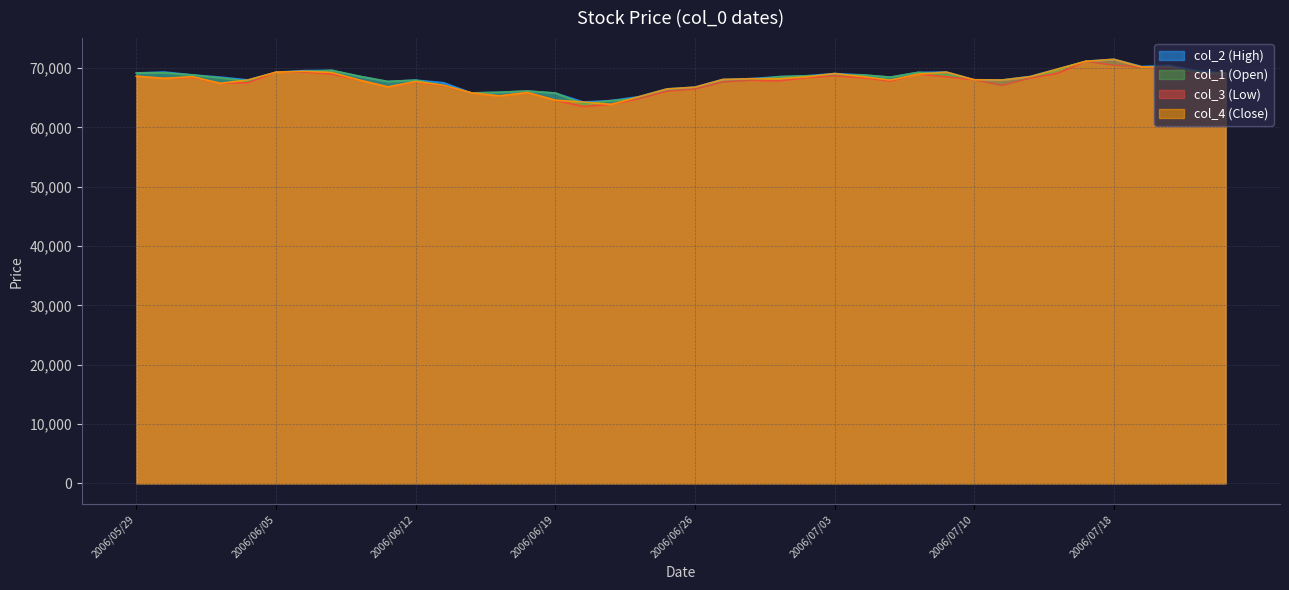

What is the total value across all series at 2006/06/06?

277820